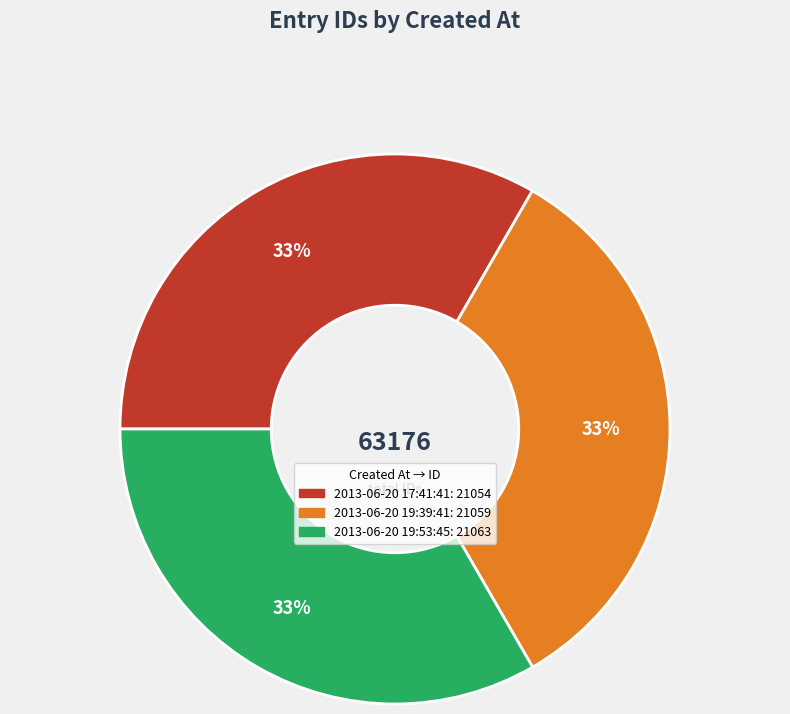

Do 2013-06-20 19:53:45 and 2013-06-20 17:41:41 together represent more than half of the pie?

Yes